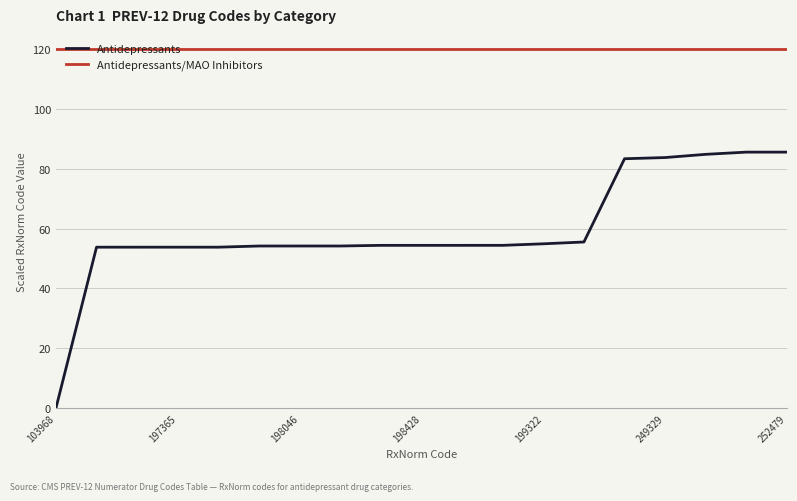

What is the difference between the maximum and second lowest values in the Antidepressants series?

31.7